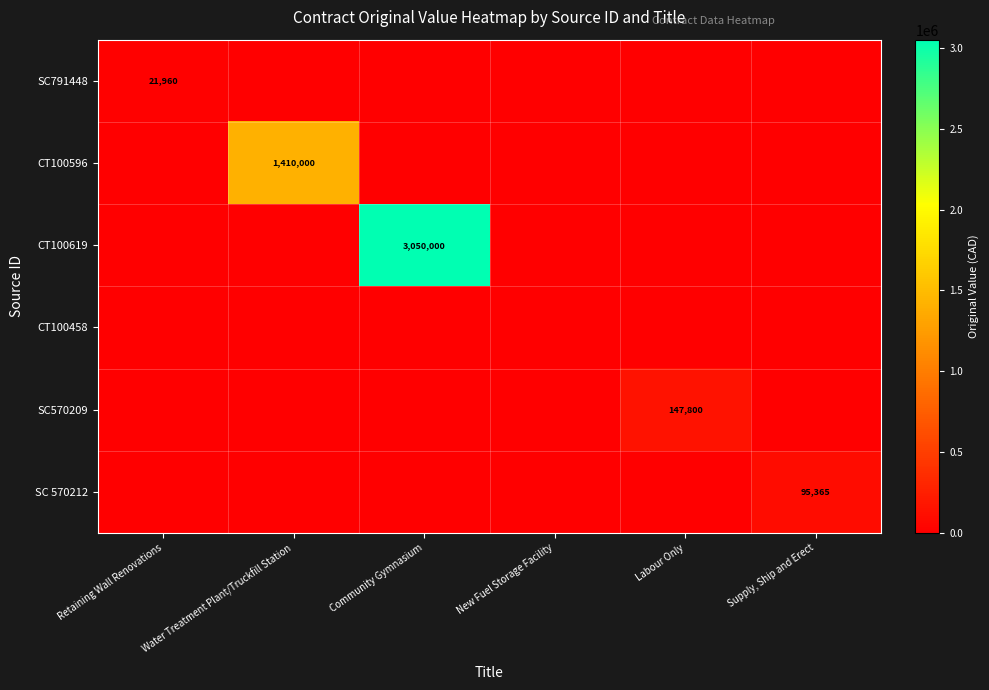

Is it true that SC570209 equals 71954 at Labour Only?

False